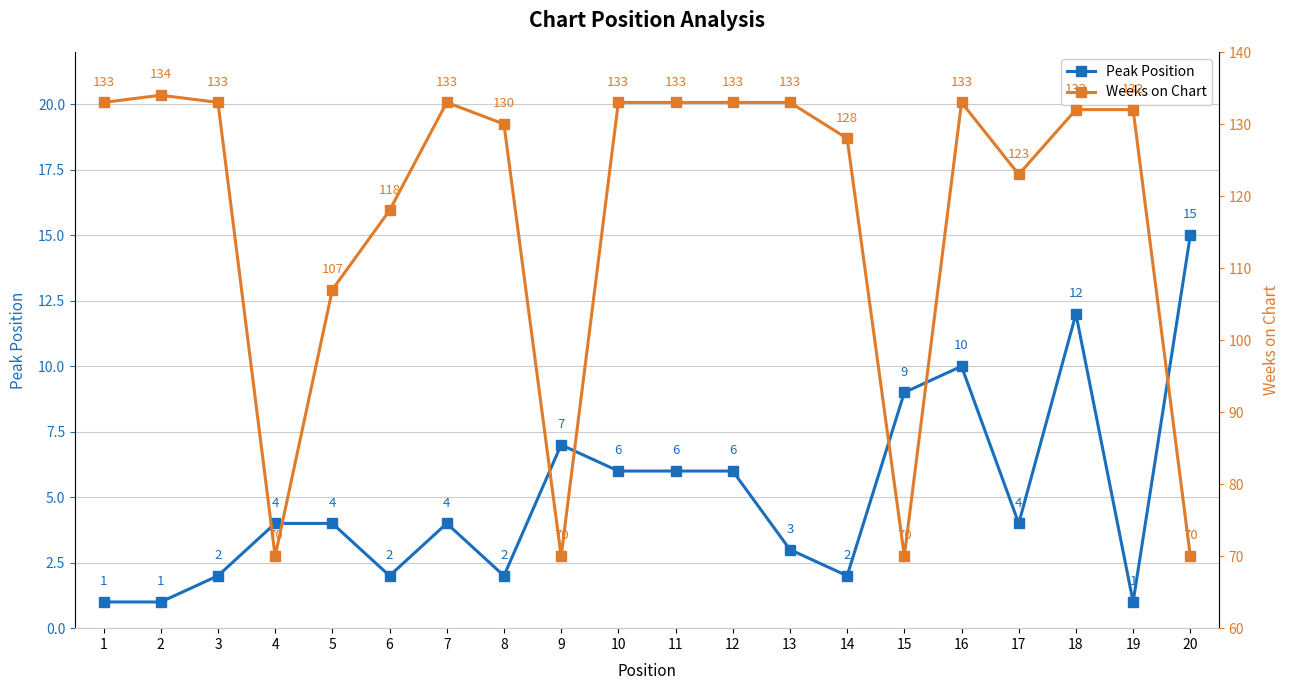

What is the value of the Weeks on Chart point at the 13th from the left?

133